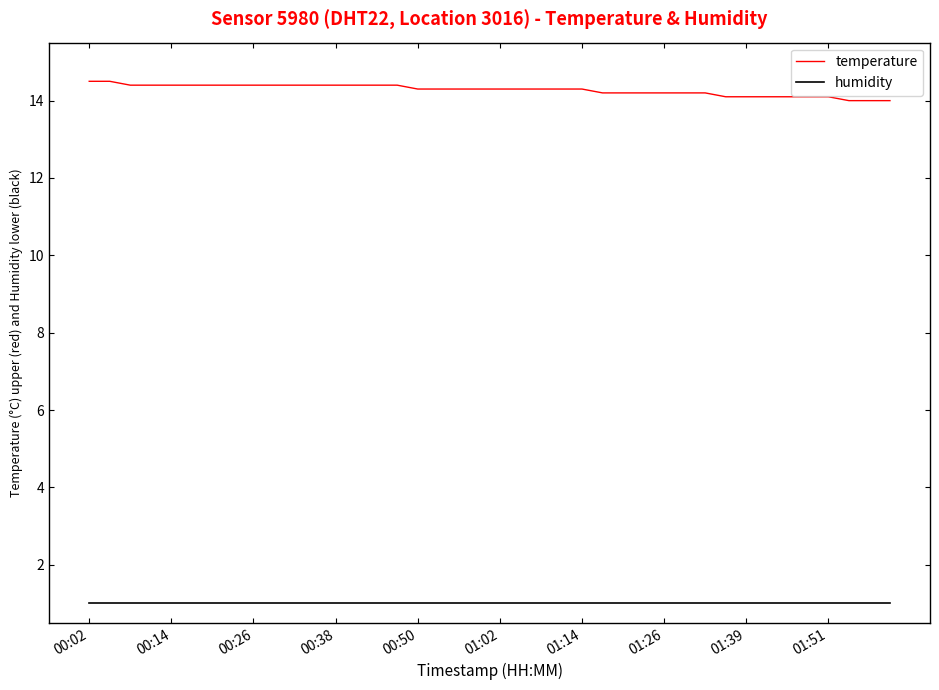

True or false: temperature and humidity intersect in this chart.

False